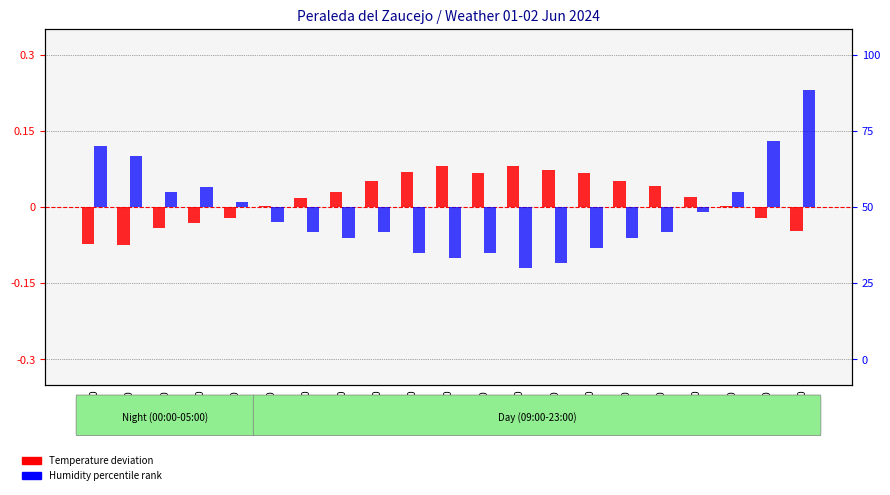

Which series has the largest total across all categories?

Temperature deviation (norm)